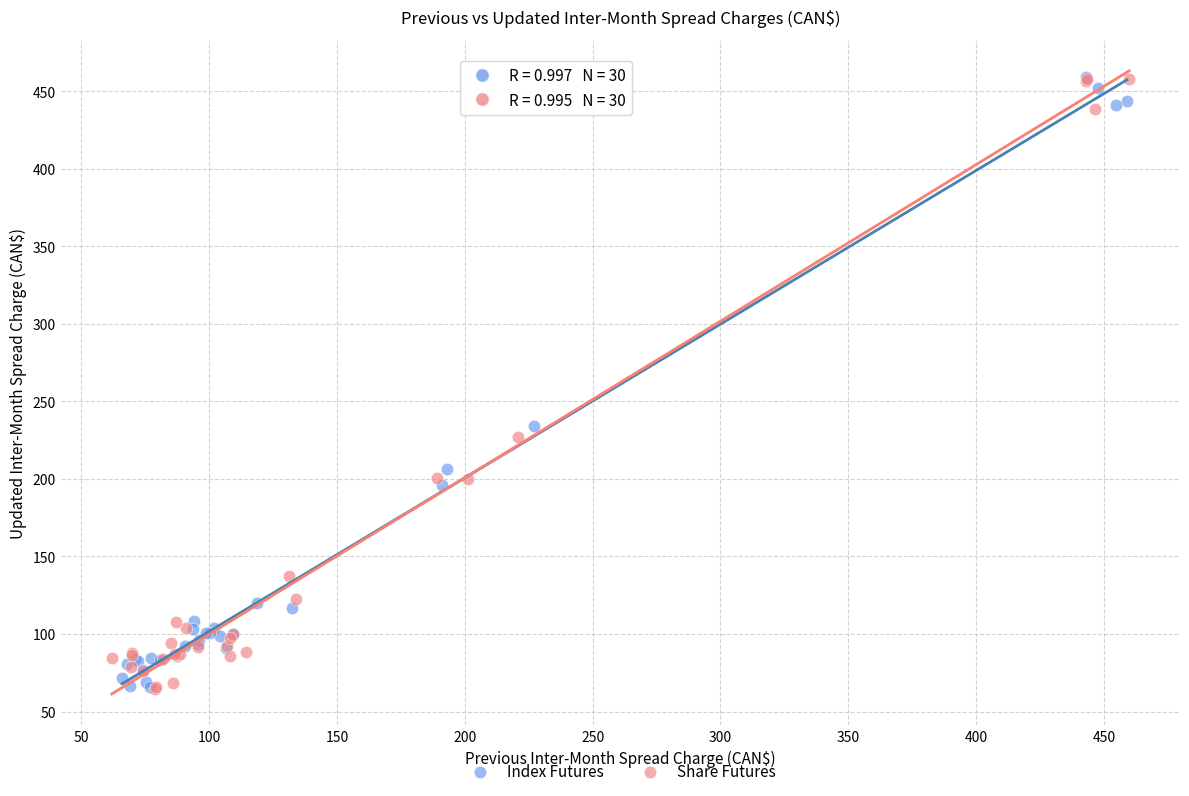

What are all the series names shown in the legend?

Index Futures, Share Futures